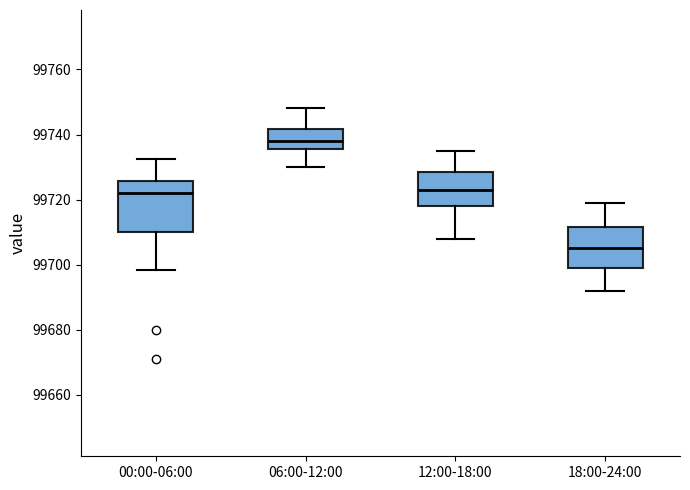

Reading left to right, read every box against the y-axis: the position of its median line, the range the box covers, and the ends of its whiskers. The values are not printed on the chart, so give them approximately, as read against the axis.

00:00-06:00: median 99722, box 99710 to 99726, whiskers 99698 to 99732
06:00-12:00: median 99738, box 99736 to 99742, whiskers 99730 to 99748
12:00-18:00: median 99724, box 99718 to 99728, whiskers 99708 to 99736
18:00-24:00: median 99706, box 99700 to 99712, whiskers 99692 to 99720